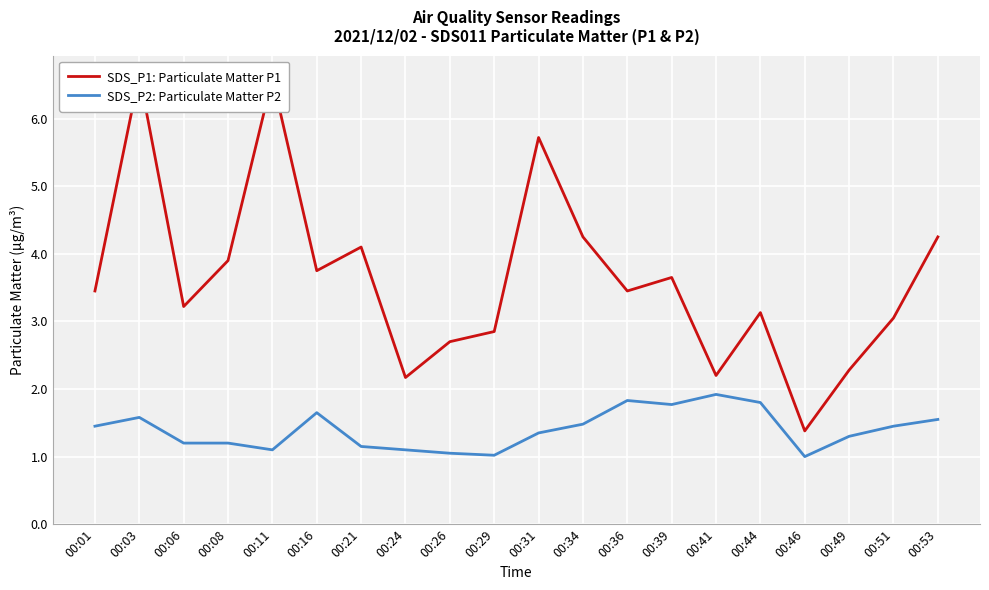

Where is SDS_P1: Particulate Matter P1 nearest to the value 4?

00:21